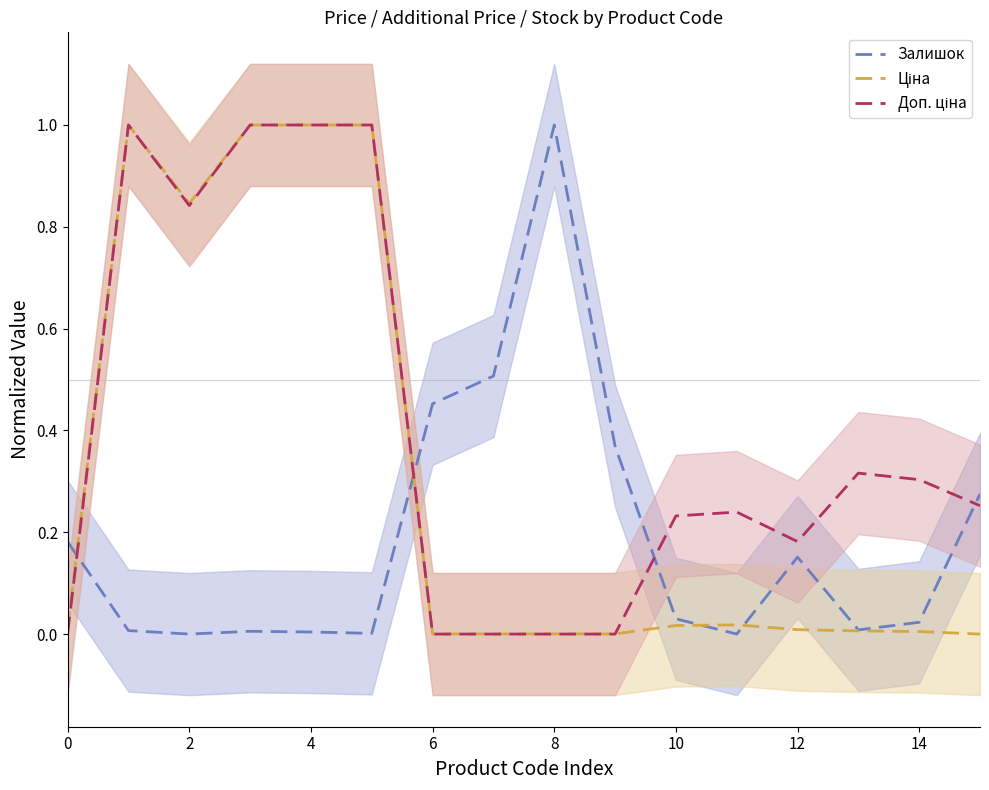

Does the chart have visible grid lines?

No